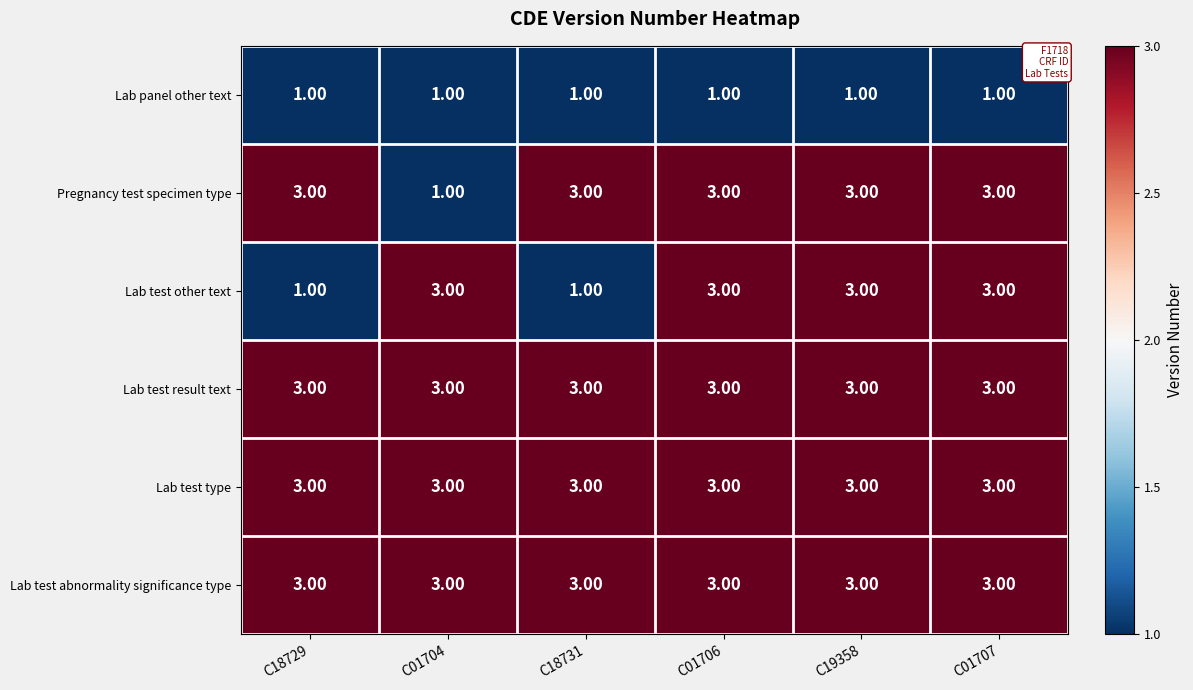

What is the sum of all Lab test other text values?

14